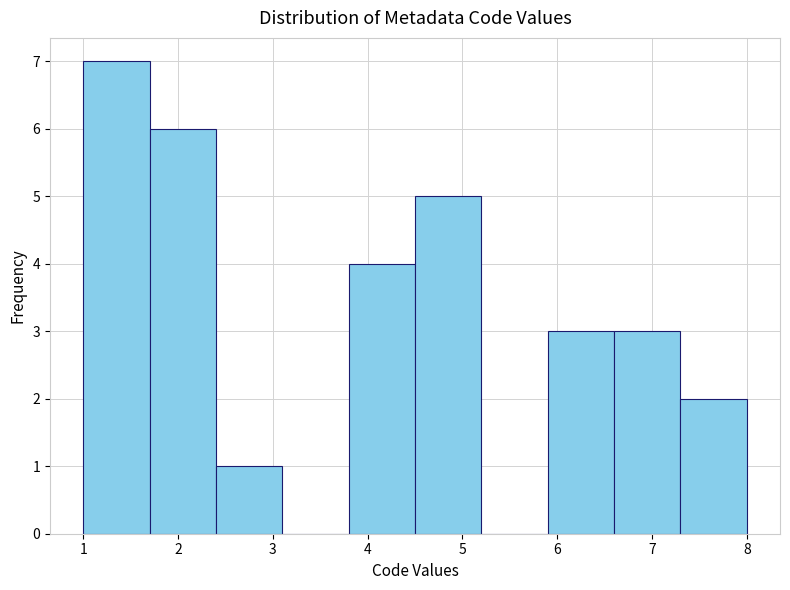

How tall is the bar that spans 6.6 to 7.3 on the x-axis? The values are not printed on the chart, so give them approximately, as read against the axis.

3